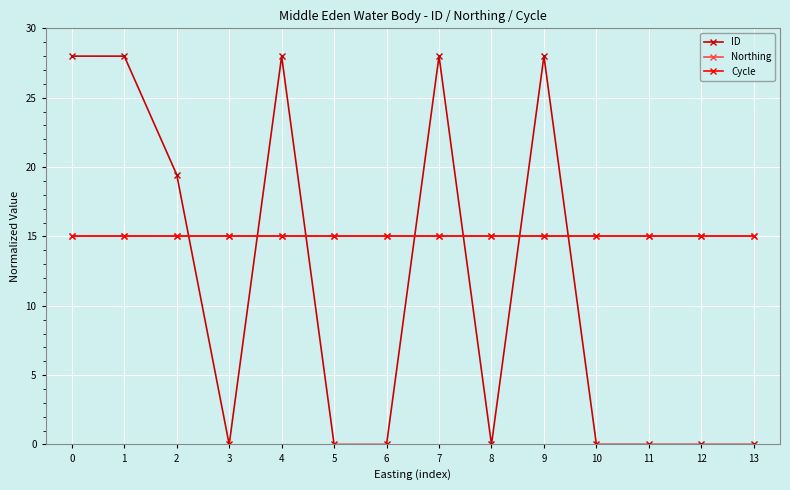

What is the sum of the Cycle values at 9 and 3?

30.0